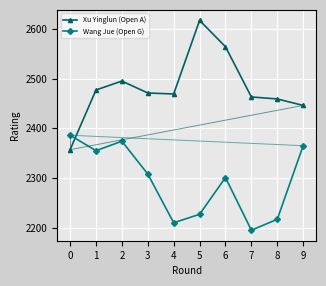

What is the difference between the maximum and minimum values in the Wang Jue (Open G) series?

191